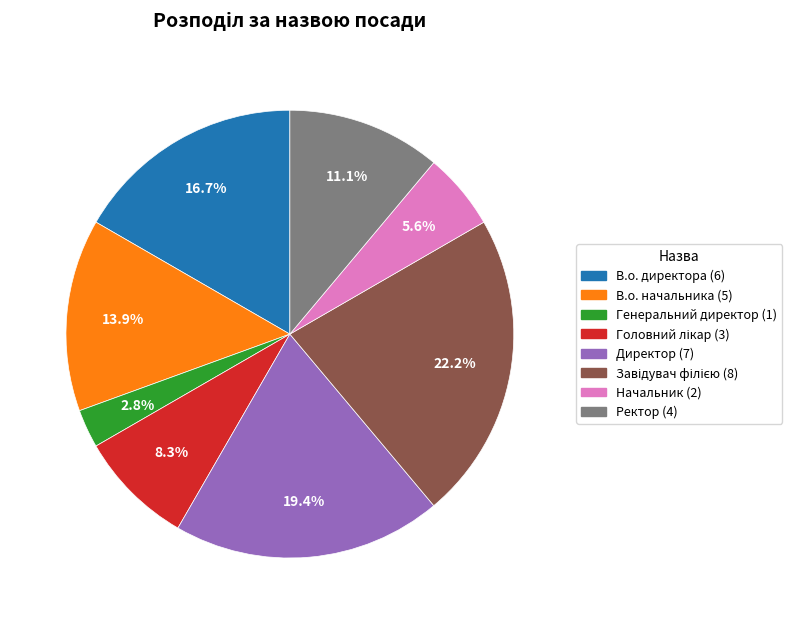

To the nearest percent, what portion does Директор represent?

19%